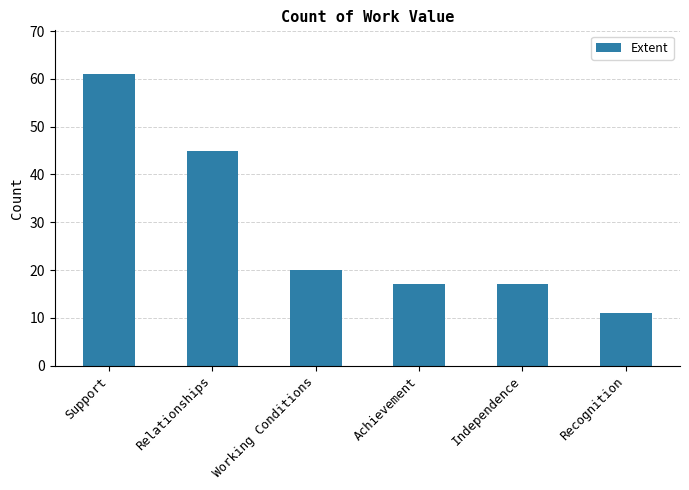

Is it true that the value at Working Conditions is 30?

False